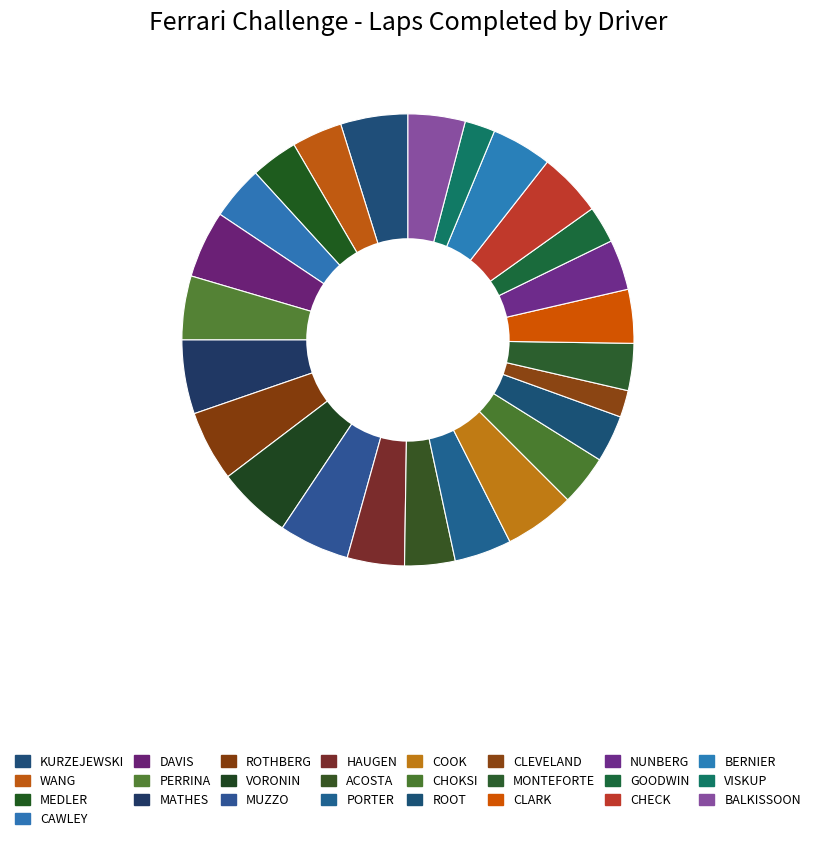

To the nearest percent, what is the difference between the largest and smallest slice percentages?

3%